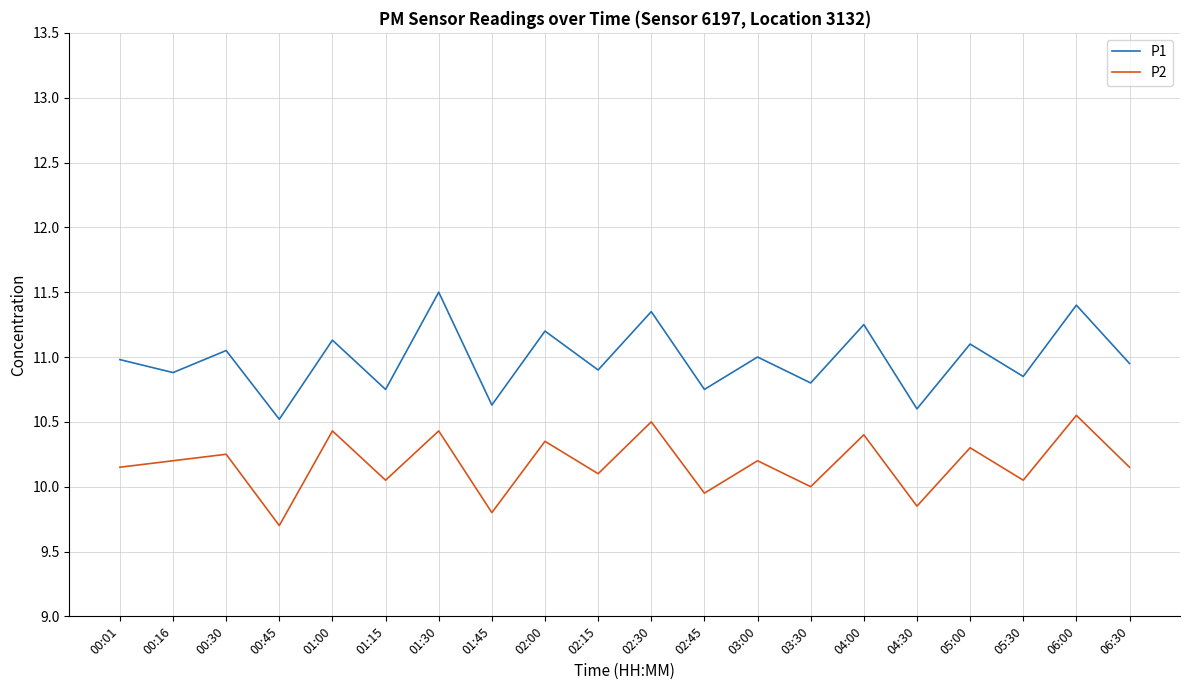

What value does the P2 series have at 00:45?

9.7